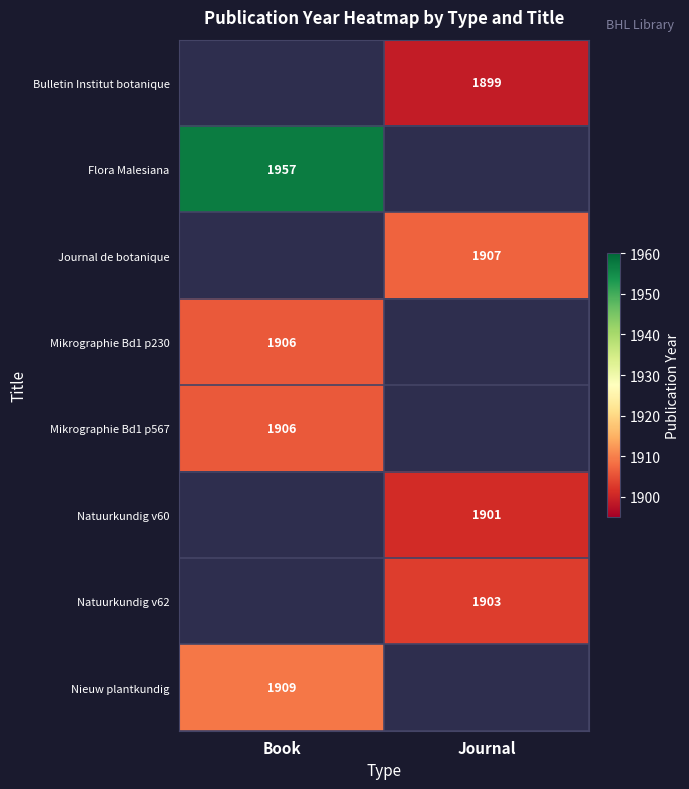

Is it true that Natuurkundig v62 equals 2685 at Journal?

False